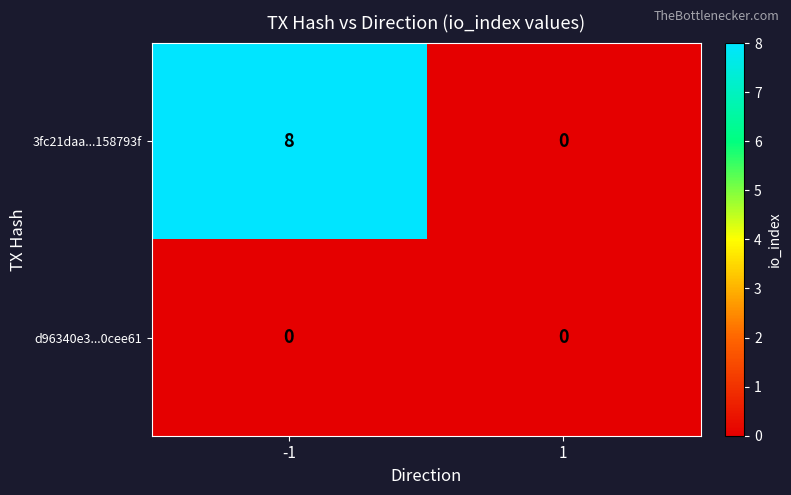

Between -1 and 1, which series saw the biggest shift?

3fc21daa...158793f